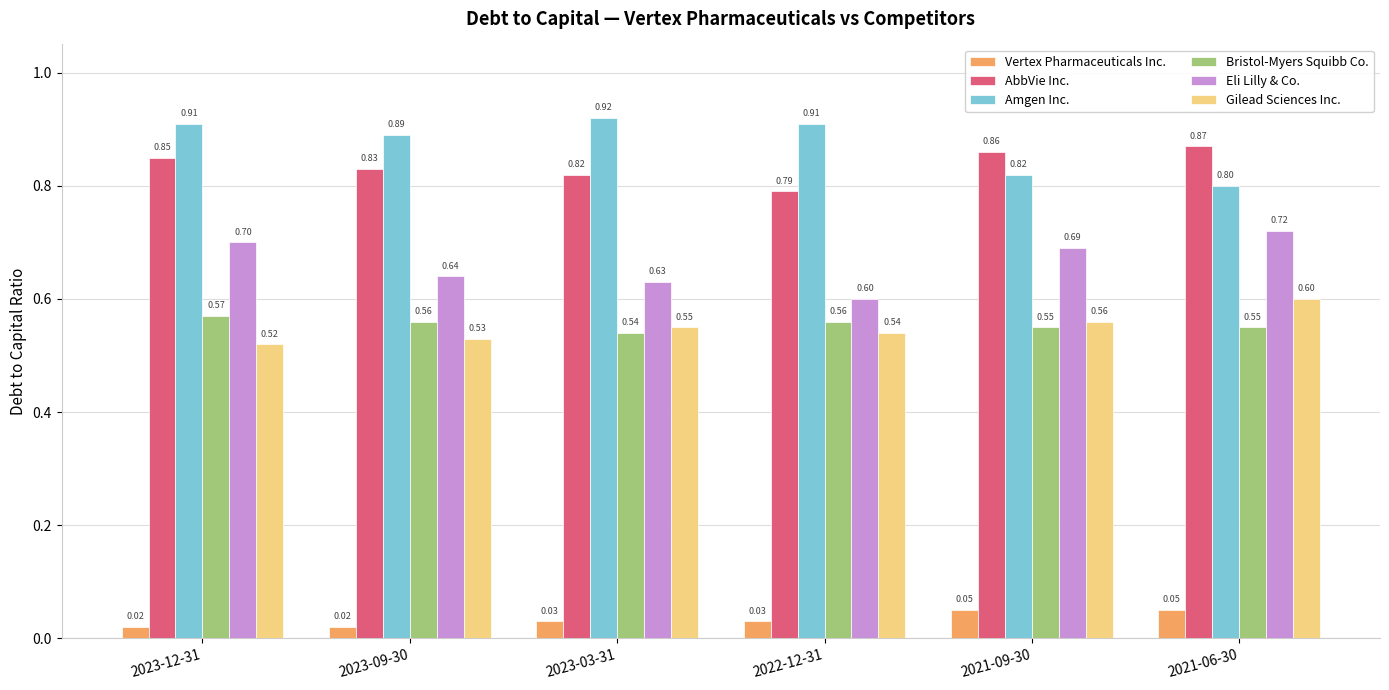

Rank the series at 2023-03-31 from lowest to highest value.

Vertex Pharmaceuticals Inc., Bristol-Myers Squibb Co., Gilead Sciences Inc., Eli Lilly & Co., AbbVie Inc., Amgen Inc.